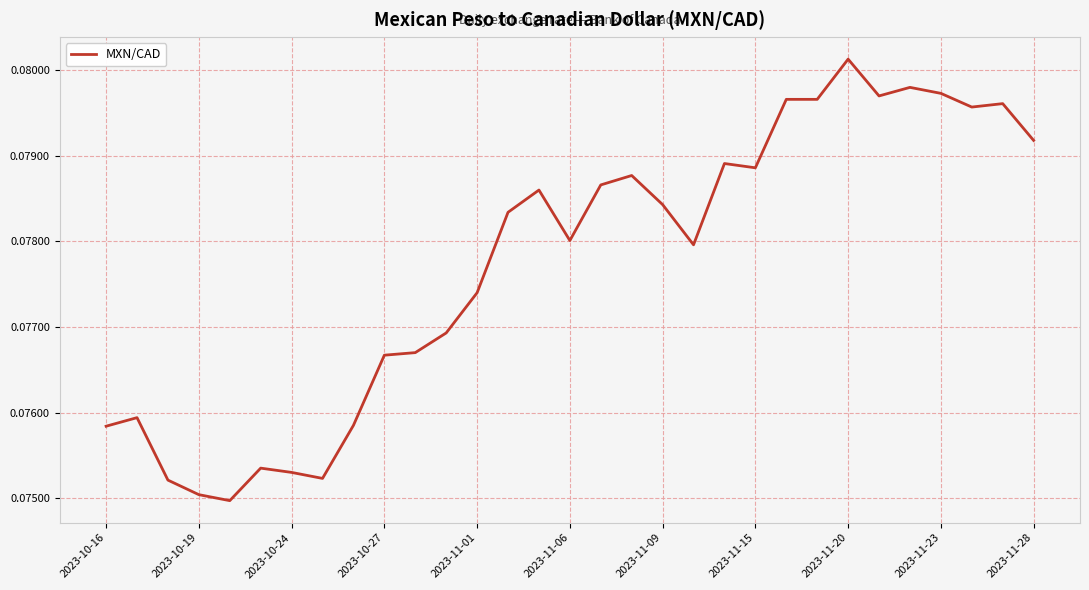

Does the chart display data point markers on the line(s)?

No